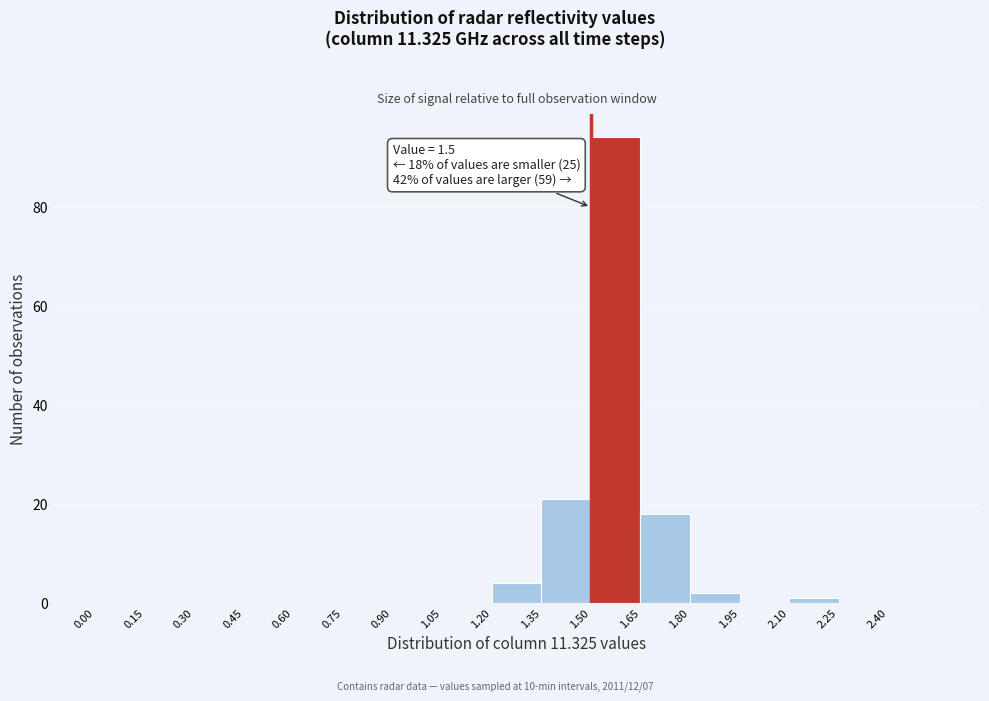

Which range on the x-axis has the tallest bar?

1.50 to 1.65